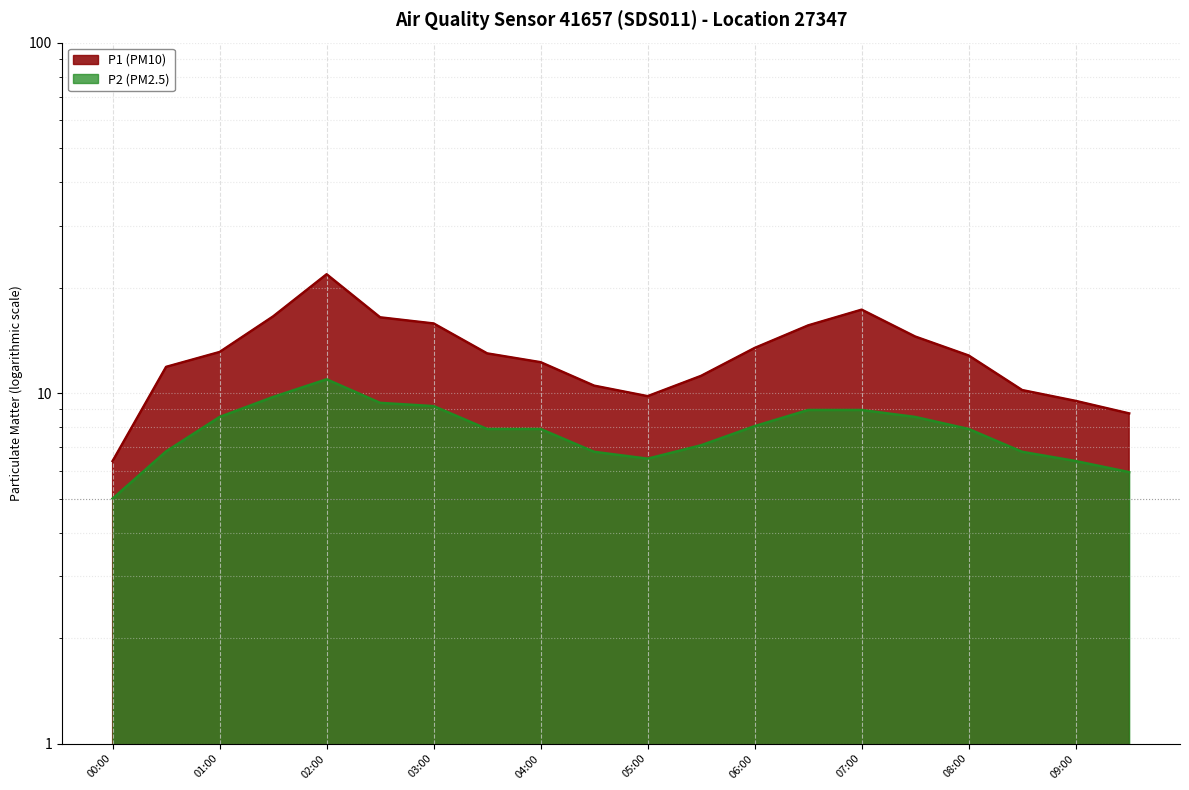

What is the label of the 3rd point from the right?

08:30